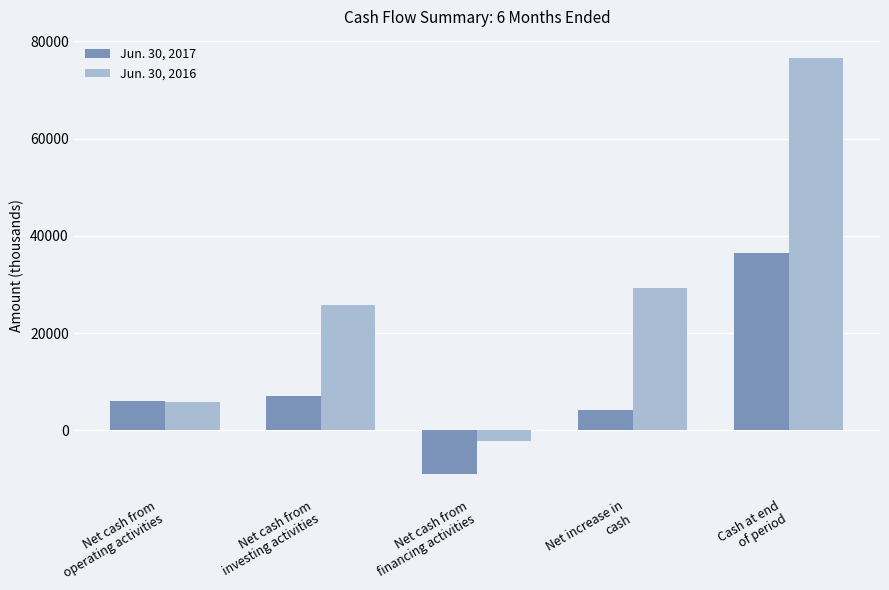

What is the smallest value displayed?

-8960